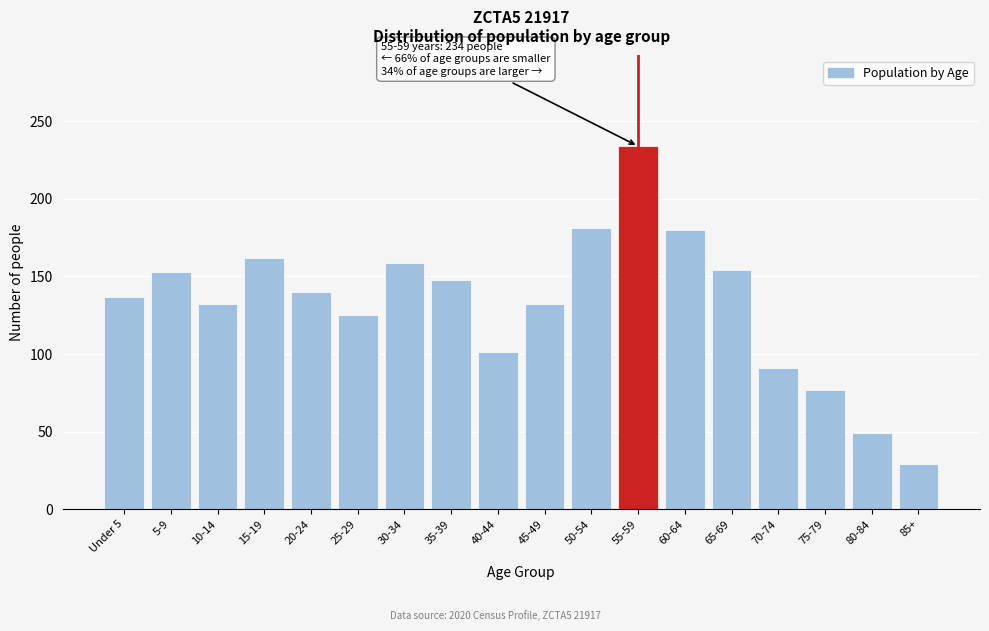

What is the change in value from 5-9 to 85+?

-124